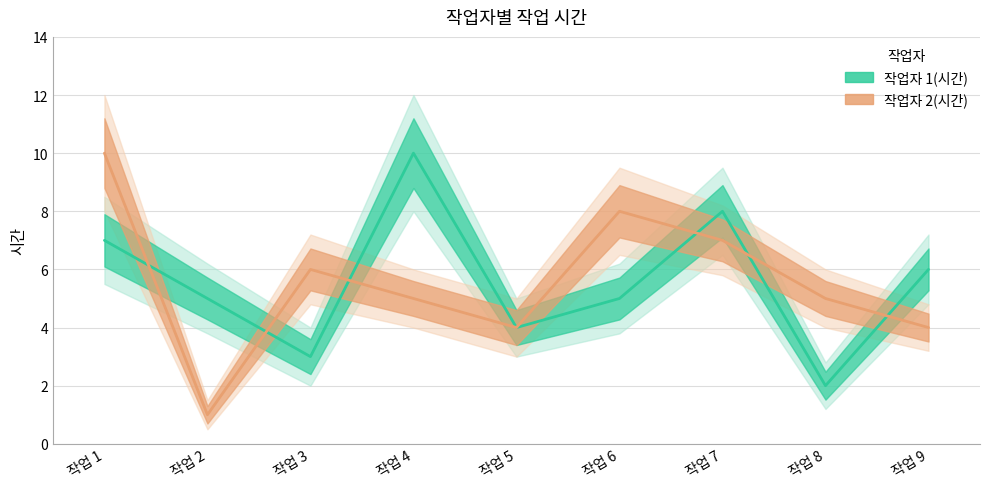

True or false: 작업자 2(시간) has more than 0 interior local peaks.

True